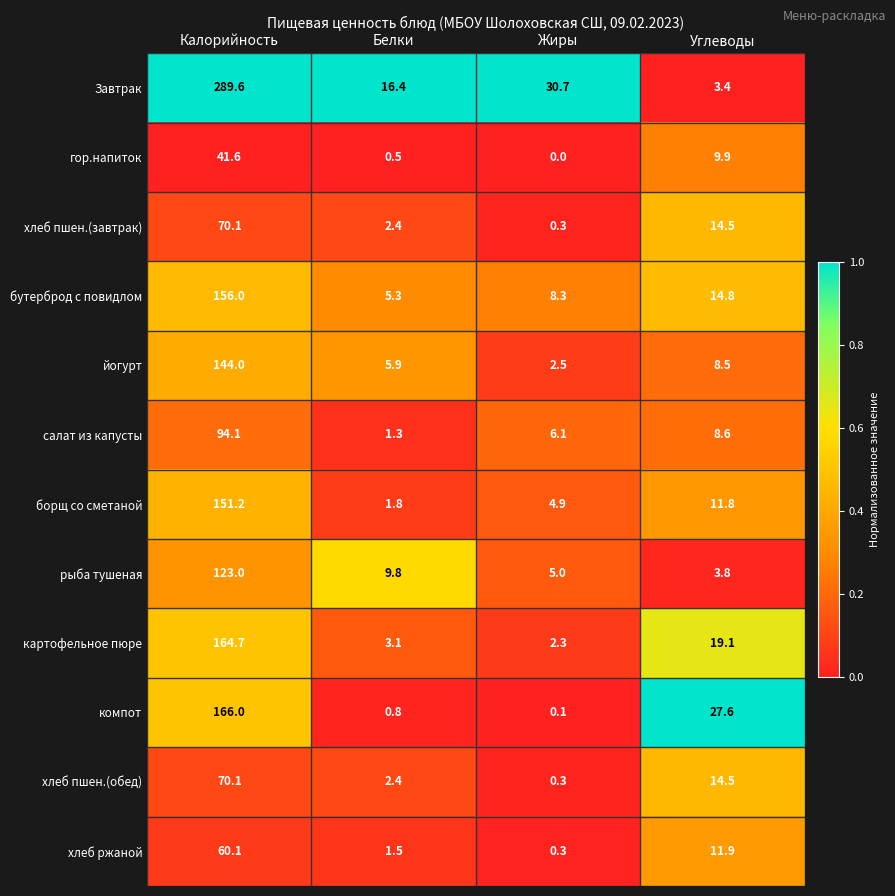

Which series has the largest total across all categories?

Завтрак